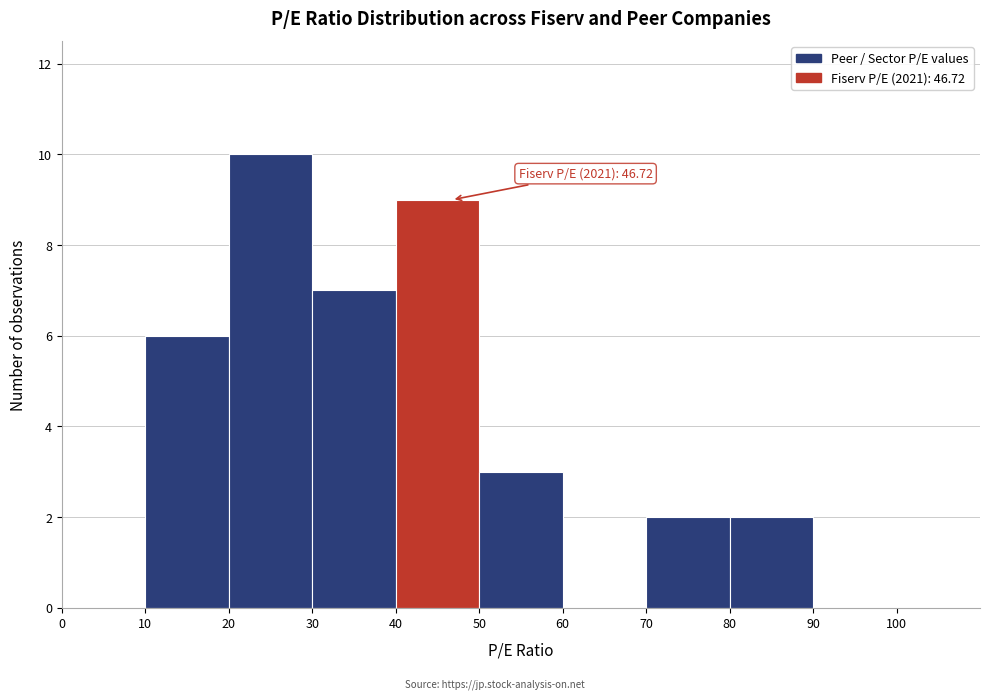

Over which range of the x-axis is the bar tallest?

20 to 30